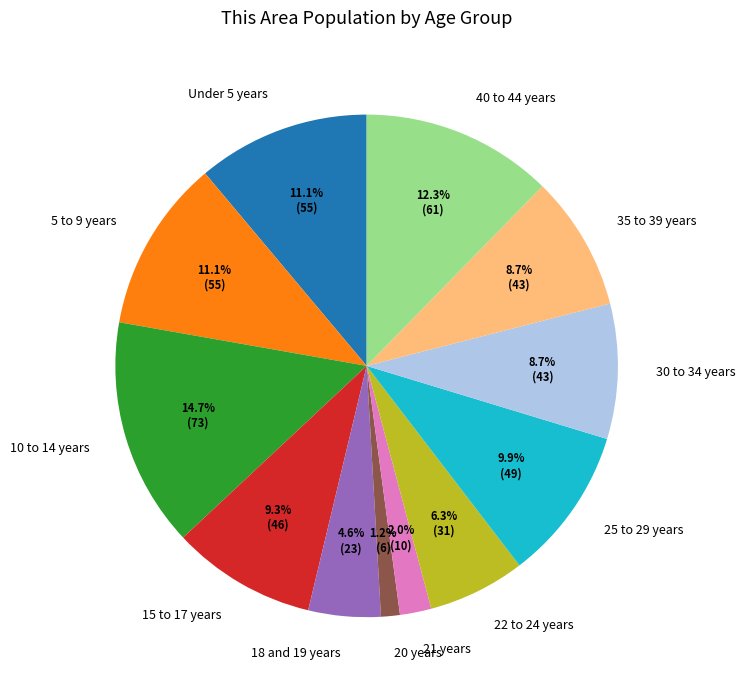

True or false: 10 to 14 years accounts for 29% of the total.

False